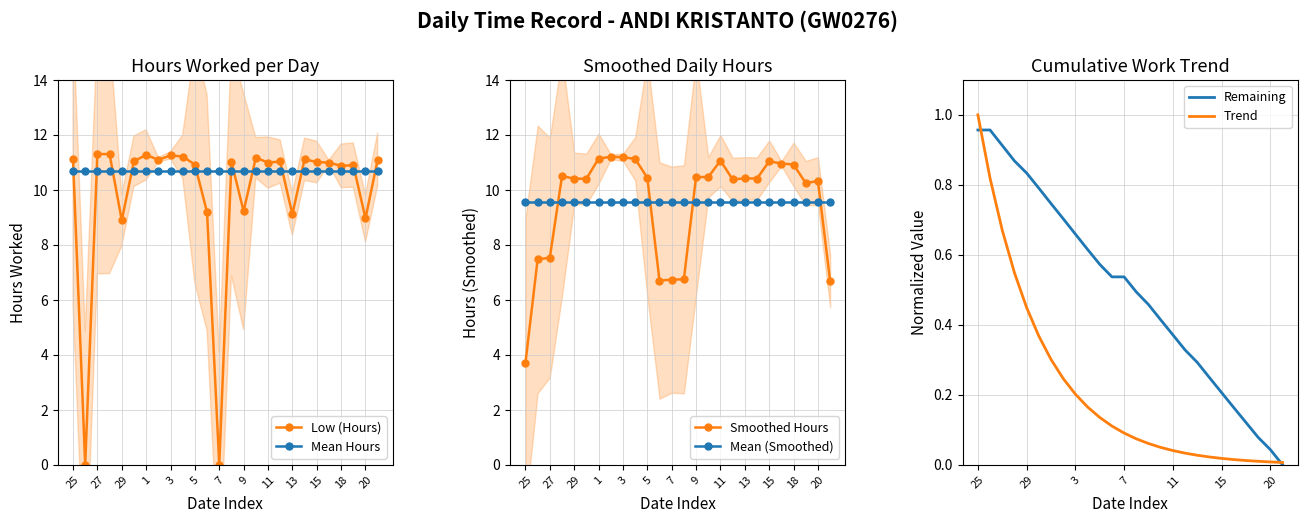

True or false: Smoothed Hours has a value of 11.0 at 15.

True